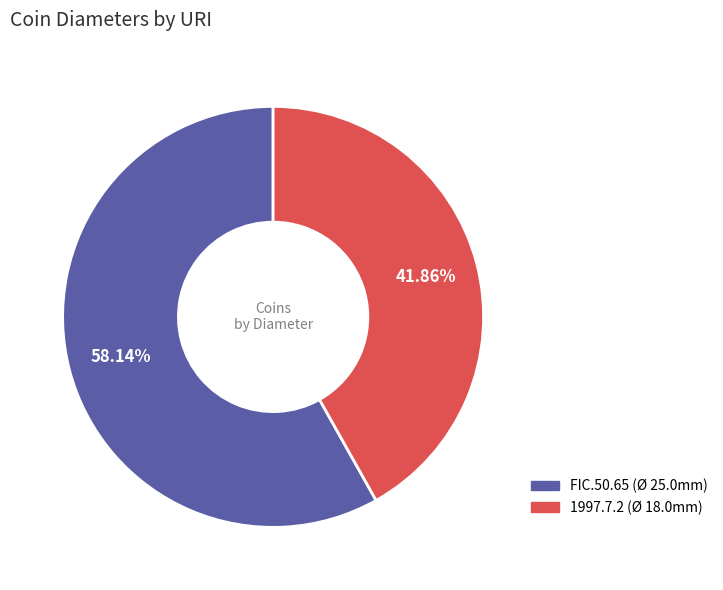

Count the number of slices in the pie.

2